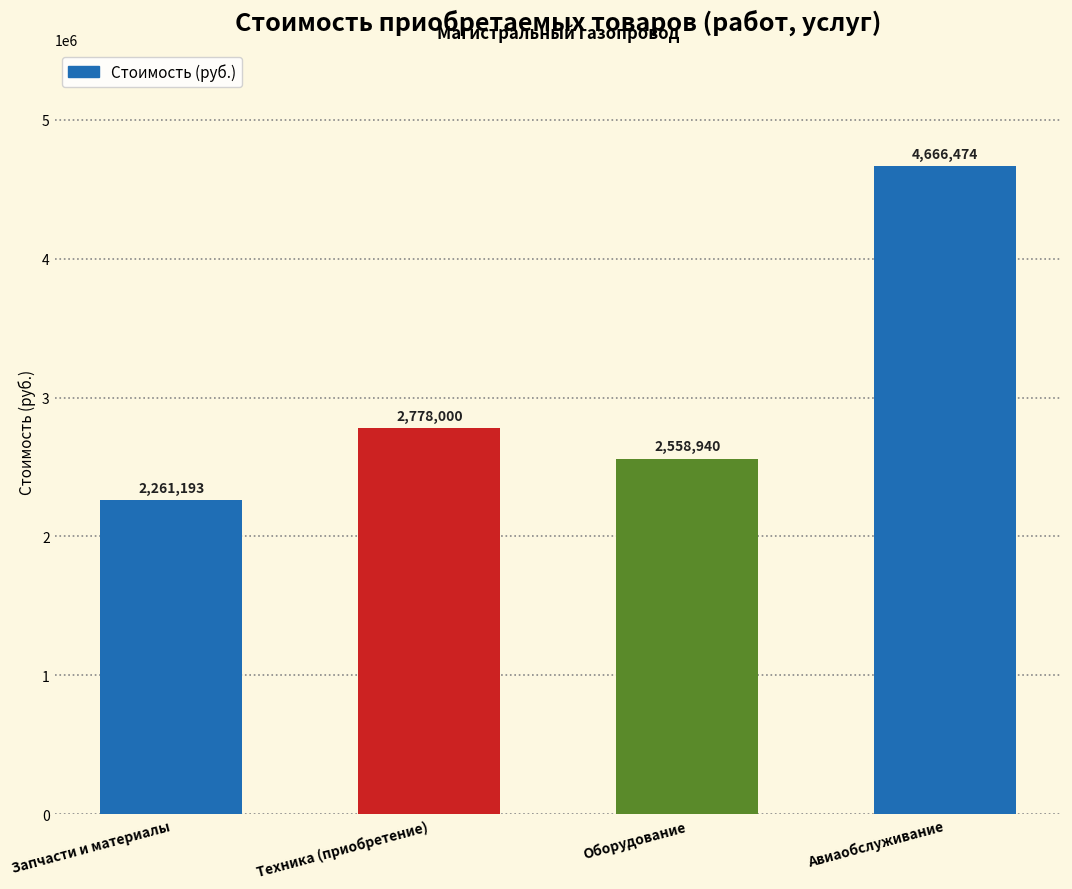

Which category has the lowest value across all series?

Запчасти и материалы